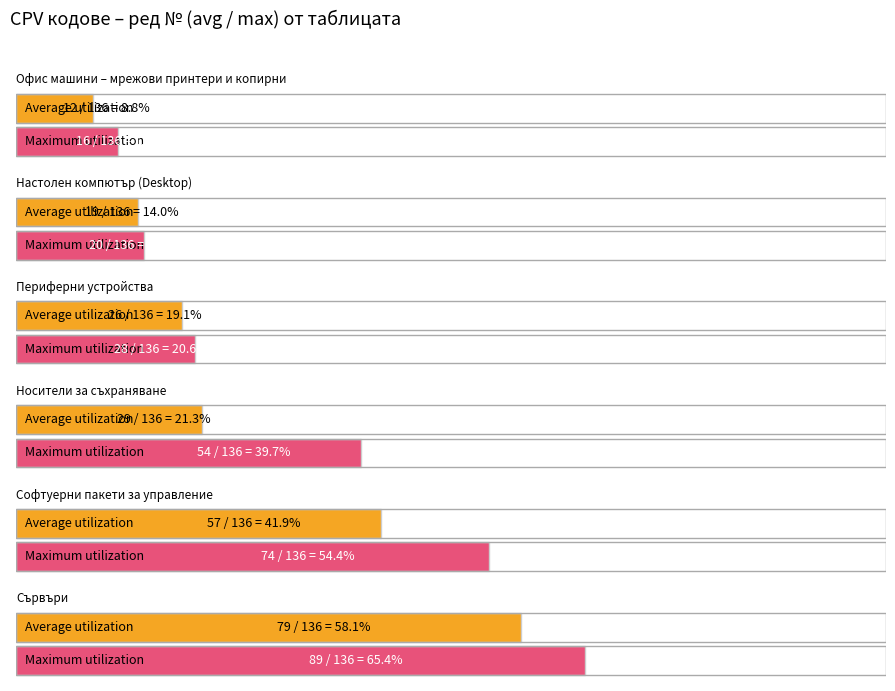

What is the value of the Офис машини bar at the 1st from the left?

12